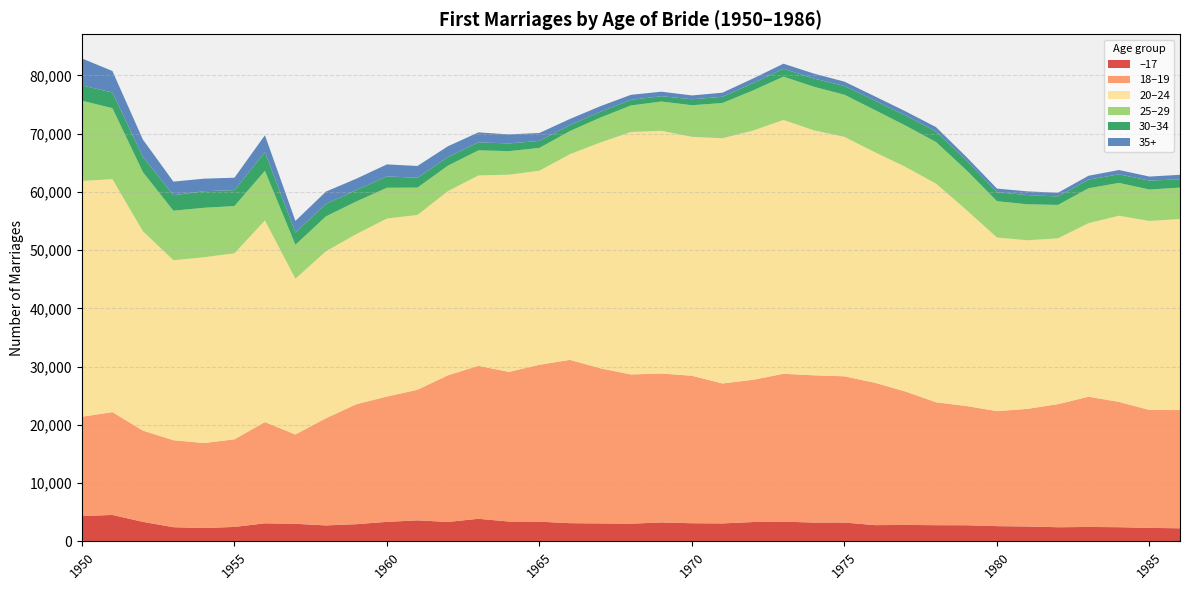

Reading right to left, extract all data points from this chart.

–17: 2248	2314	2434	2475	2427	2558	2617	2768	2780	2823	2789	3234	3228	3387	3320	3083	3114	3253	3036	3080	3126	3382	3404	3879	3340	3607	3352	2950	2740	3015	3101	2479	2299	2432	3353	4536	4343
18–19: 20295	20234	21509	22354	21126	20186	19742	20463	21098	22900	24429	25098	25275	25377	24416	24017	25310	25564	25614	26617	28027	26933	25687	26251	25167	22416	21510	20596	18398	15335	17375	15039	14578	14929	15661	17652	17048
20–24: 32793	32450	31954	29792	28466	28941	29800	33642	37533	38559	39572	41100	42050	43572	42778	42096	41017	41662	41621	38780	35313	33317	33852	32683	31611	30010	30558	29213	28654	26726	34615	31933	31894	30897	34225	39988	40479
25–29: 5395	5391	5636	5993	5735	6170	6234	6830	7143	7098	7241	7233	7479	7438	6884	6051	5425	5024	4552	4278	3970	3911	4041	4311	4375	4690	5281	5597	5993	5833	8518	8108	8489	8502	10143	12190	13771
30–34: 1422	1535	1467	1481	1453	1587	1537	1699	1798	1738	1616	1508	1404	1350	1253	1067	1022	920	962	993	1014	1200	1324	1367	1477	1686	1954	1952	2137	2096	3192	2731	2842	2661	2617	2682	2632
35+: 773	696	745	663	637	637	629	576	762	703	735	736	857	870	797	703	657	767	869	957	1059	1362	1551	1713	1855	2031	2056	1955	2119	2000	2910	2133	2157	2332	2970	3694	4625